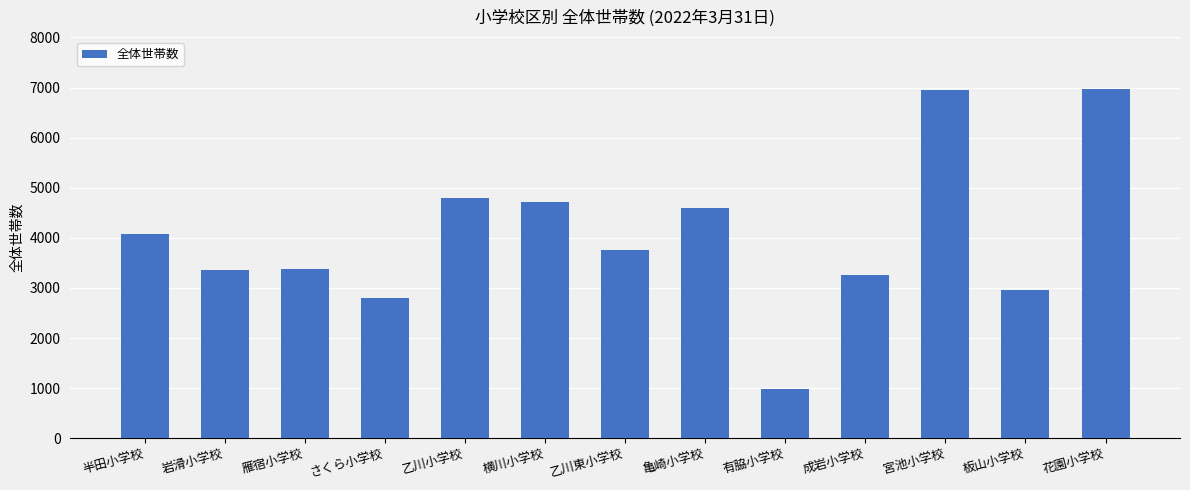

What is the label of the 13th bar from the left?

花園小学校